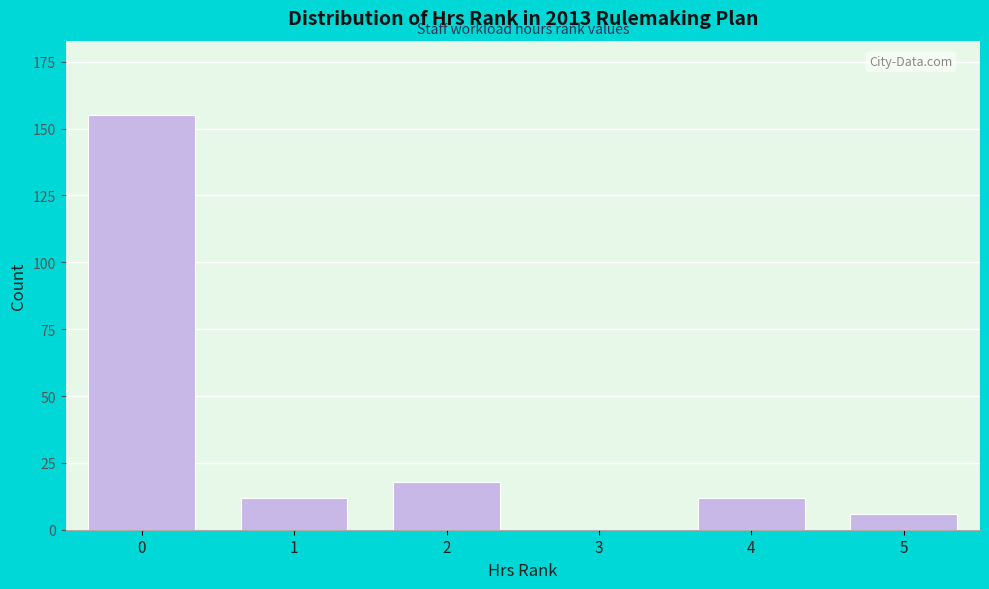

Reading left to right, extract all data points from this chart.

0=155	1=12	2=18	3=0	4=12	5=6